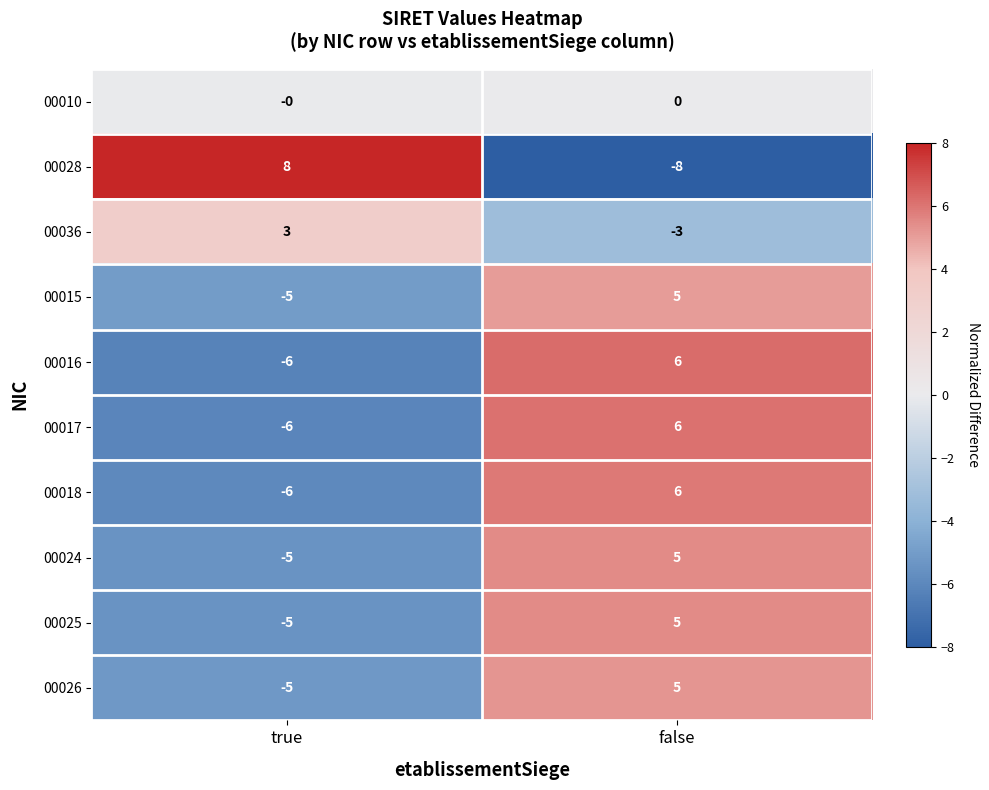

At which category is the sum across all series the highest?

false